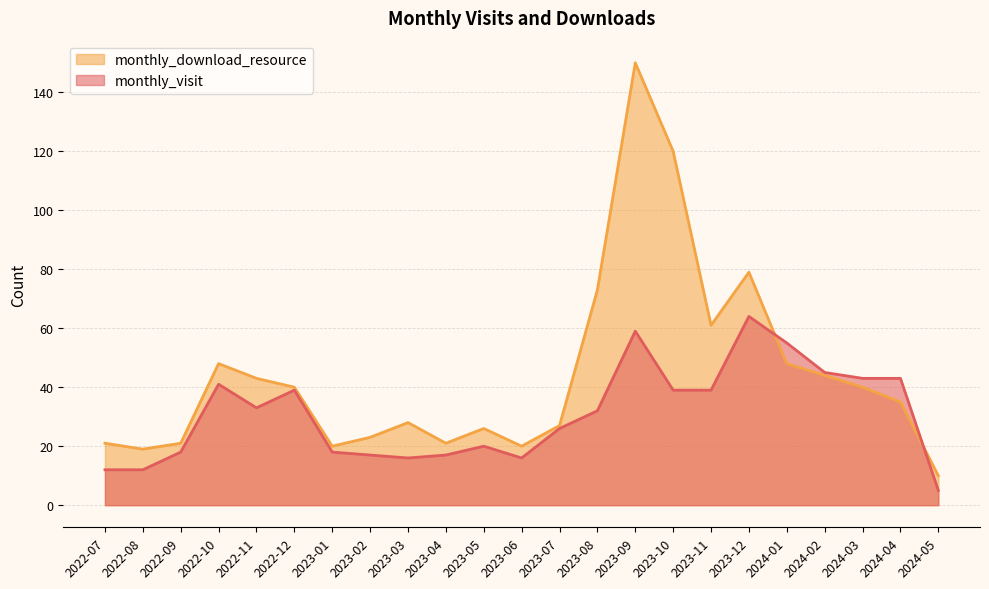

Reading left to right, what are all the values shown in this chart?

monthly_visit: 12	12	18	41	33	39	18	17	16	17	20	16	26	32	59	39	39	64	55	45	43	43	5
monthly_download_resource: 21	19	21	48	43	40	20	23	28	21	26	20	27	73	150	120	61	79	48	44	40	35	10